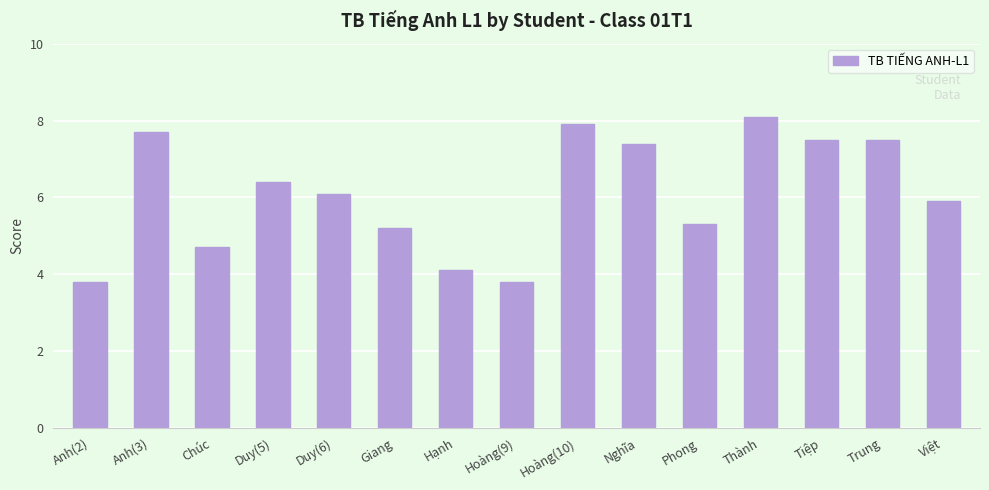

True or false: the data shows 2.9 at Giang.

False